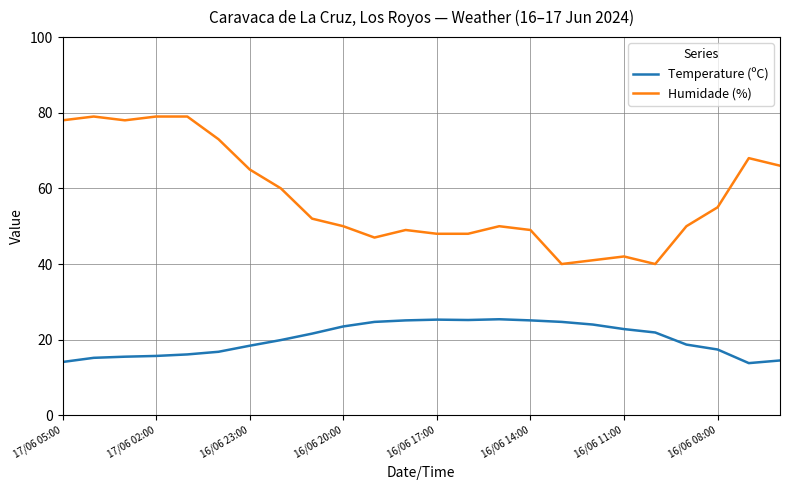

Is this an area chart (filled region under the line)?

No